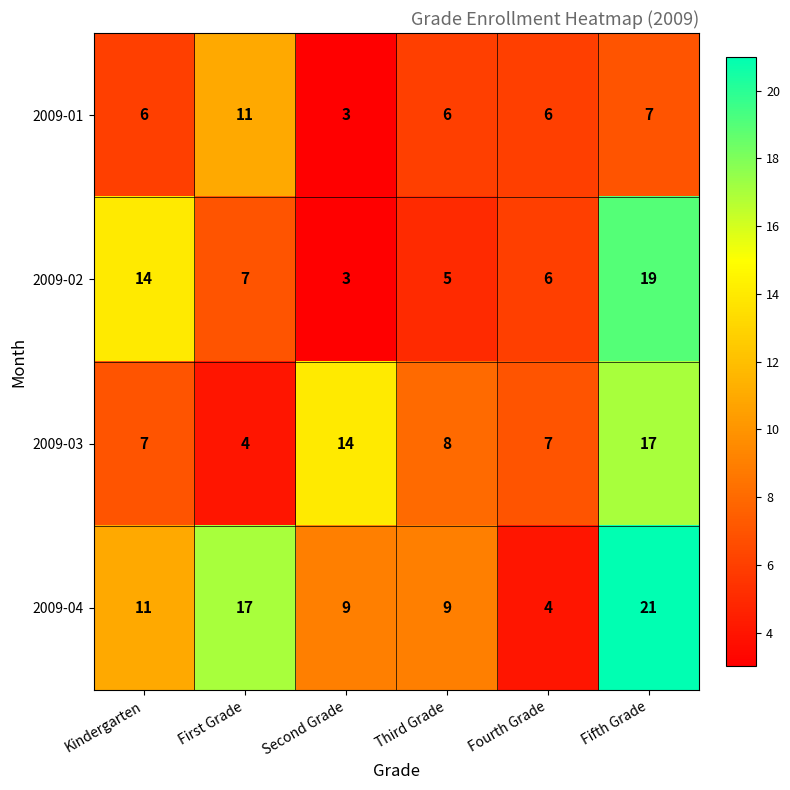

Which series has the largest total across all categories?

2009-04